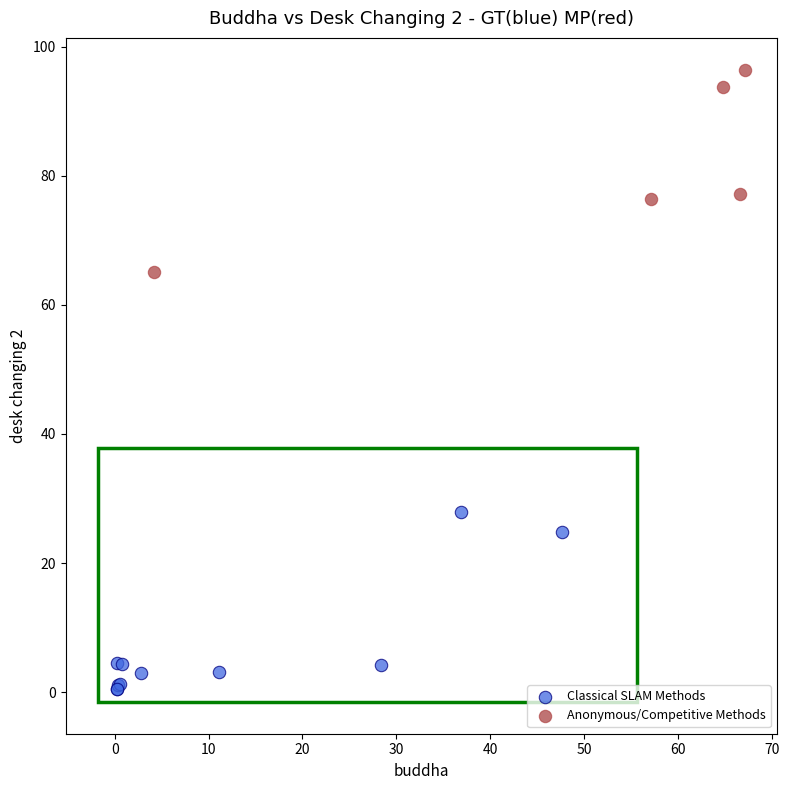

Which series has the largest Y range (max minus min)?

Anonymous/Competitive Methods